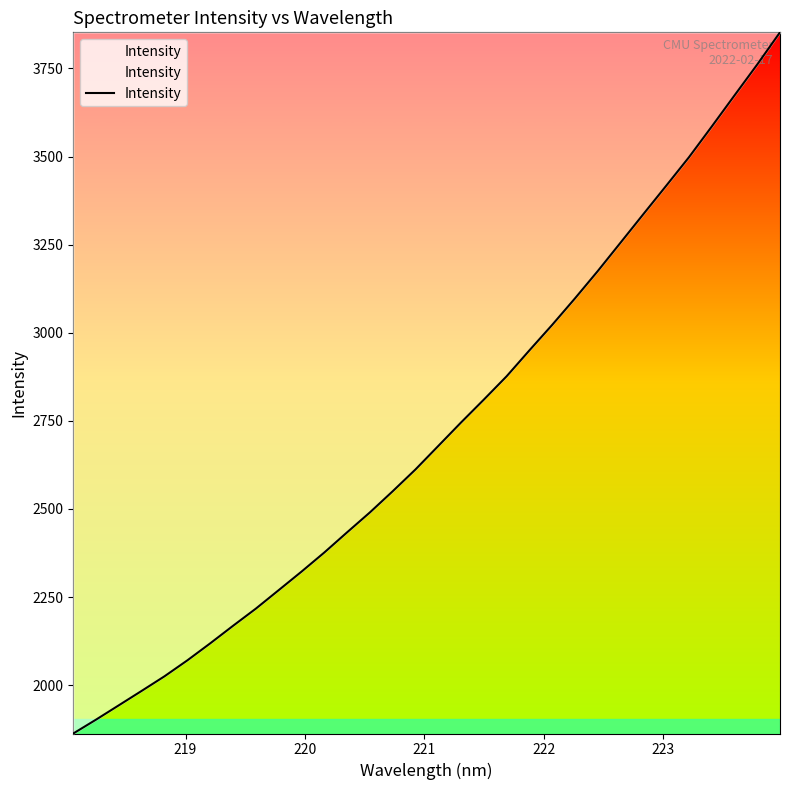

What is the smallest value displayed?

1863.1